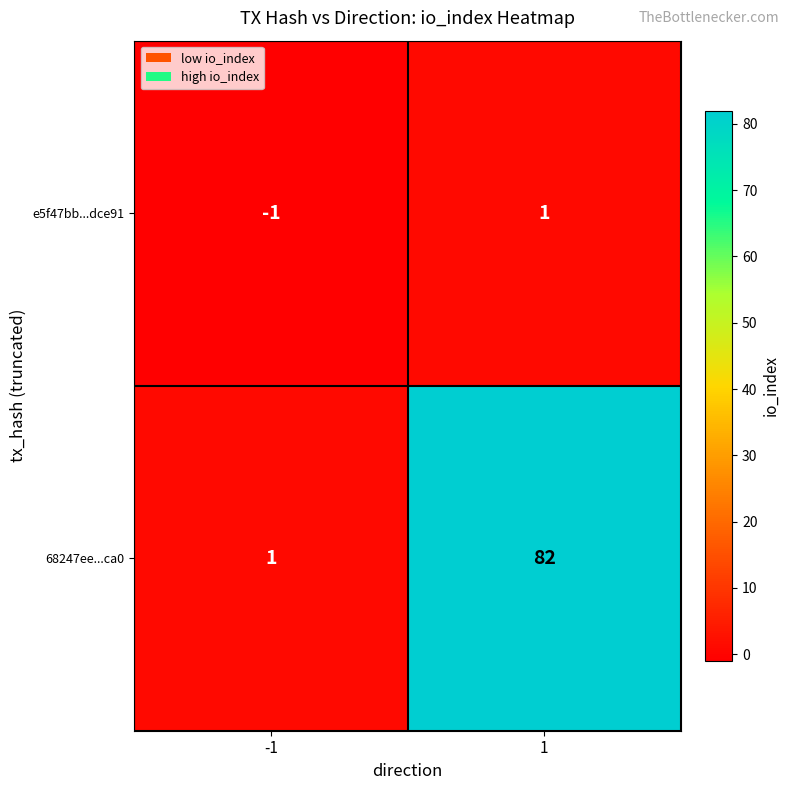

Which label corresponds to the smallest value in the chart?

-1